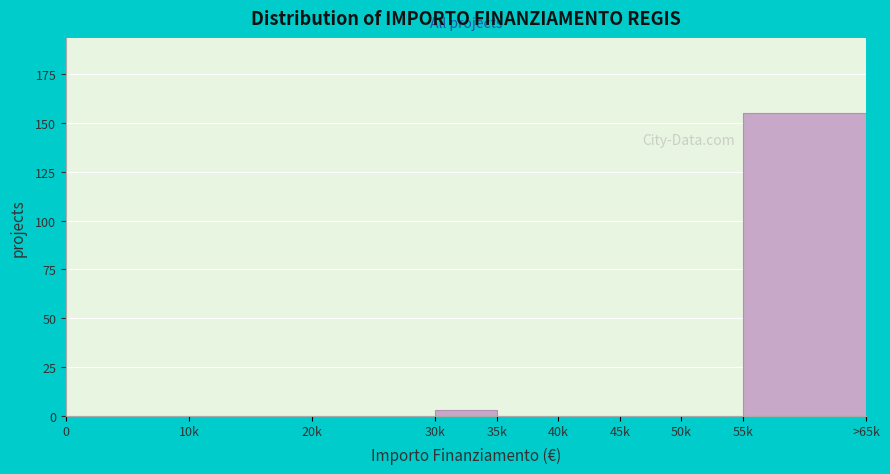

Reading left to right, extract all data points from this chart.

0=0	10k=0	20k=0	30k=3	35k=0	40k=0	45k=0	50k=0	55k=155